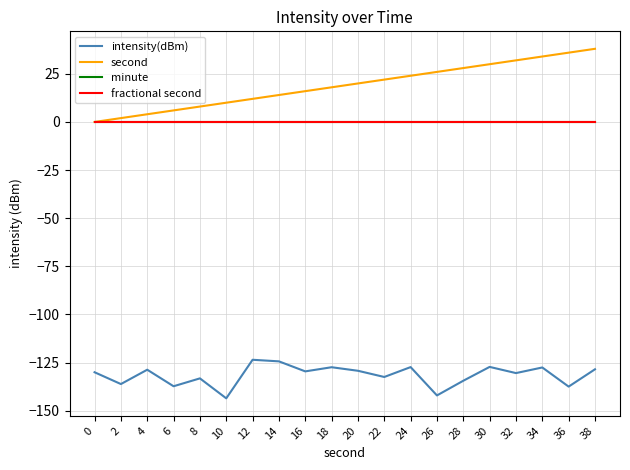

Does the chart display data point markers on the line(s)?

No